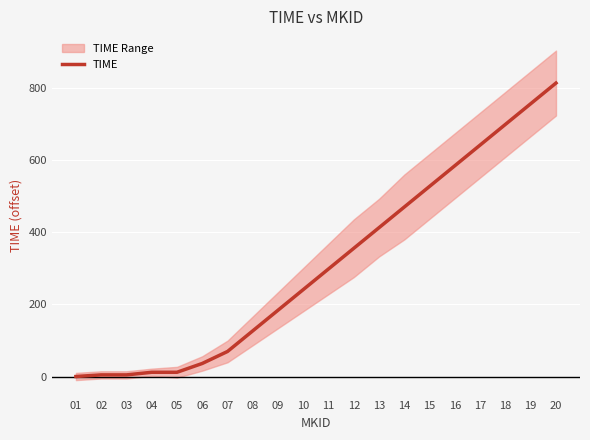

At which label is the value closest to 406?

13